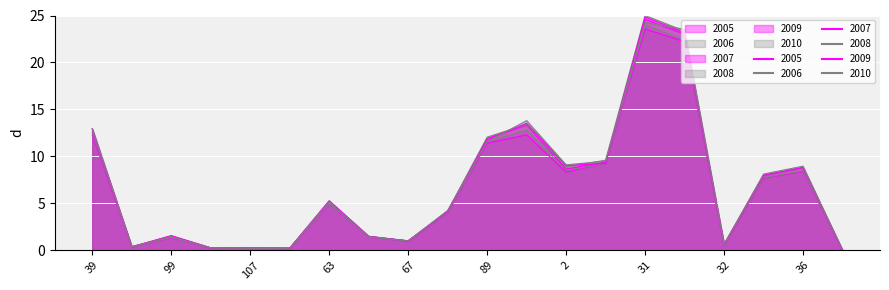

What is the difference between the maximum and minimum values in the 2007 series?

24.6